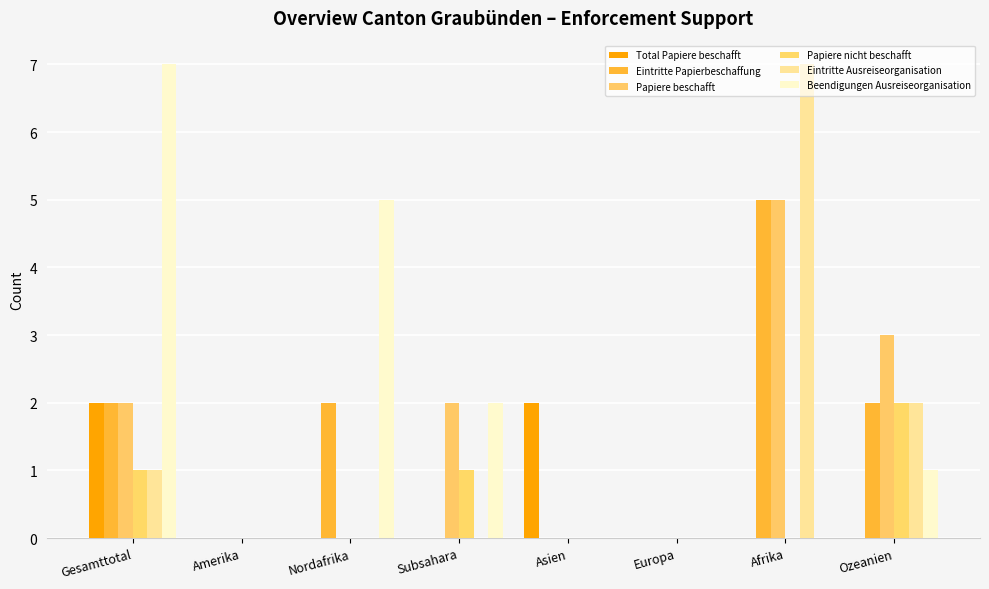

Is it true that Total Papiere beschafft equals 1 at Nordafrika?

False